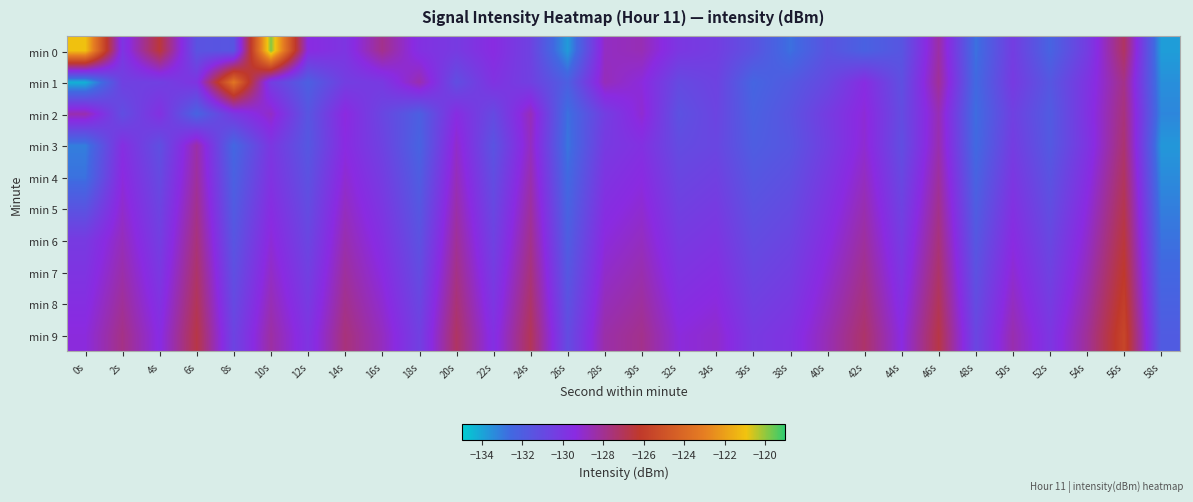

Reading left to right, list all the values displayed in this chart.

min 0: 0s=-121.0	2s=-130.0	4s=-126.5	6s=-131.5	8s=-131.6	10s=-119.8	12s=-129.4	14s=-129.9	16s=-127.9	18s=-129.7	20s=-130.2	22s=-129.4	24s=-130.6	26s=-133.8	28s=-128.9	30s=-128.6	32s=-130.0	34s=-130.4	36s=-131.4	38s=-132.8	40s=-131.5	42s=-132.2	44s=-131.6	46s=-128.3	48s=-132.8	50s=-130.3	52s=-132.3	54s=-130.3	56s=-127.2	58s=-133.8
min 1: 0s=-134.3	2s=-130.5	4s=-130.5	6s=-129.9	8s=-123.4	10s=-130.4	12s=-132.1	14s=-130.4	16s=-130.1	18s=-128.5	20s=-131.2	22s=-129.8	24s=-130.5	26s=-132.1	28s=-128.7	30s=-129.3	32s=-131.0	34s=-130.6	36s=-132.4	38s=-131.8	40s=-130.9	42s=-129.5	44s=-131.3	46s=-128.1	48s=-132.6	50s=-130.2	52s=-131.7	54s=-129.9	56s=-127.8	58s=-133.5
min 2: 0s=-128.5	2s=-131.2	4s=-129.7	6s=-132.3	8s=-130.1	10s=-128.9	12s=-131.6	14s=-129.3	16s=-130.8	18s=-132.1	20s=-129.5	22s=-131.0	24s=-128.7	26s=-132.8	28s=-130.4	30s=-129.1	32s=-131.4	34s=-130.7	36s=-132.2	38s=-131.5	40s=-130.3	42s=-129.2	44s=-131.1	46s=-128.6	48s=-132.7	50s=-130.5	52s=-131.9	54s=-129.8	56s=-127.6	58s=-133.3
min 3: 0s=-133.1	2s=-129.6	4s=-131.3	6s=-128.4	8s=-132.5	10s=-130.0	12s=-131.7	14s=-129.4	16s=-130.6	18s=-132.3	20s=-129.0	22s=-131.5	24s=-128.8	26s=-132.9	28s=-130.2	30s=-129.7	32s=-131.1	34s=-130.8	36s=-132.0	38s=-131.6	40s=-130.4	42s=-129.1	44s=-131.2	46s=-128.5	48s=-132.6	50s=-130.3	52s=-131.8	54s=-129.9	56s=-127.4	58s=-133.7
min 4: 0s=-132.8	2s=-129.3	4s=-131.0	6s=-128.2	8s=-132.2	10s=-129.8	12s=-131.4	14s=-129.1	16s=-130.3	18s=-132.0	20s=-128.7	22s=-131.2	24s=-128.5	26s=-132.6	28s=-129.9	30s=-129.4	32s=-130.8	34s=-130.5	36s=-131.7	38s=-131.3	40s=-130.1	42s=-128.8	44s=-130.9	46s=-128.2	48s=-132.3	50s=-130.0	52s=-131.5	54s=-129.6	56s=-127.1	58s=-133.4
min 5: 0s=-131.5	2s=-129.0	4s=-130.7	6s=-127.9	8s=-131.9	10s=-129.5	12s=-131.1	14s=-128.8	16s=-130.0	18s=-131.7	20s=-128.4	22s=-130.9	24s=-128.2	26s=-132.3	28s=-129.6	30s=-129.1	32s=-130.5	34s=-130.2	36s=-131.4	38s=-131.0	40s=-129.8	42s=-128.5	44s=-130.6	46s=-127.9	48s=-132.0	50s=-129.7	52s=-131.2	54s=-129.3	56s=-126.8	58s=-133.1
min 6: 0s=-130.2	2s=-128.7	4s=-130.4	6s=-127.6	8s=-131.6	10s=-129.2	12s=-130.8	14s=-128.5	16s=-129.7	18s=-131.4	20s=-128.1	22s=-130.6	24s=-127.9	26s=-132.0	28s=-129.3	30s=-128.8	32s=-130.2	34s=-129.9	36s=-131.1	38s=-130.7	40s=-129.5	42s=-128.2	44s=-130.3	46s=-127.6	48s=-131.7	50s=-129.4	52s=-130.9	54s=-129.0	56s=-126.5	58s=-132.8
min 7: 0s=-129.9	2s=-128.4	4s=-130.1	6s=-127.3	8s=-131.3	10s=-128.9	12s=-130.5	14s=-128.2	16s=-129.4	18s=-131.1	20s=-127.8	22s=-130.3	24s=-127.6	26s=-131.7	28s=-129.0	30s=-128.5	32s=-129.9	34s=-129.6	36s=-130.8	38s=-130.4	40s=-129.2	42s=-127.9	44s=-130.0	46s=-127.3	48s=-131.4	50s=-129.1	52s=-130.6	54s=-128.7	56s=-126.2	58s=-132.5
min 8: 0s=-129.6	2s=-128.1	4s=-129.8	6s=-127.0	8s=-131.0	10s=-128.6	12s=-130.2	14s=-127.9	16s=-129.1	18s=-130.8	20s=-127.5	22s=-130.0	24s=-127.3	26s=-131.4	28s=-128.7	30s=-128.2	32s=-129.6	34s=-129.3	36s=-130.5	38s=-130.1	40s=-128.9	42s=-127.6	44s=-129.7	46s=-127.0	48s=-131.1	50s=-128.8	52s=-130.3	54s=-128.4	56s=-125.9	58s=-132.2
min 9: 0s=-129.3	2s=-127.8	4s=-129.5	6s=-126.7	8s=-130.7	10s=-128.3	12s=-129.9	14s=-127.6	16s=-128.8	18s=-130.5	20s=-127.2	22s=-129.7	24s=-127.0	26s=-131.1	28s=-128.4	30s=-127.9	32s=-129.3	34s=-129.0	36s=-130.2	38s=-129.8	40s=-128.6	42s=-127.3	44s=-129.4	46s=-126.7	48s=-130.8	50s=-128.5	52s=-130.0	54s=-128.1	56s=-125.6	58s=-131.9